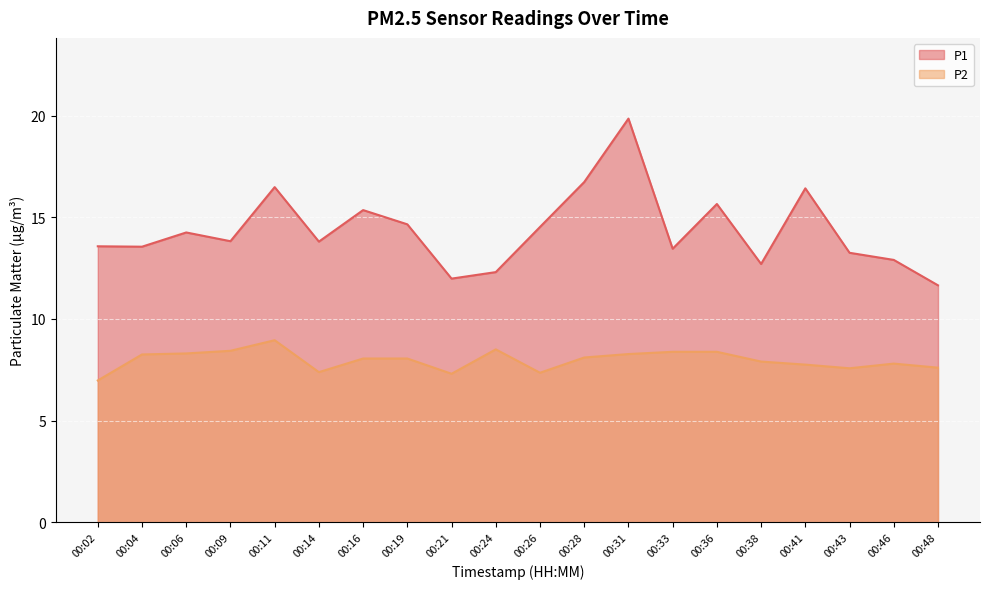

What is the difference between the maximum and minimum values in the P1 series?

8.2